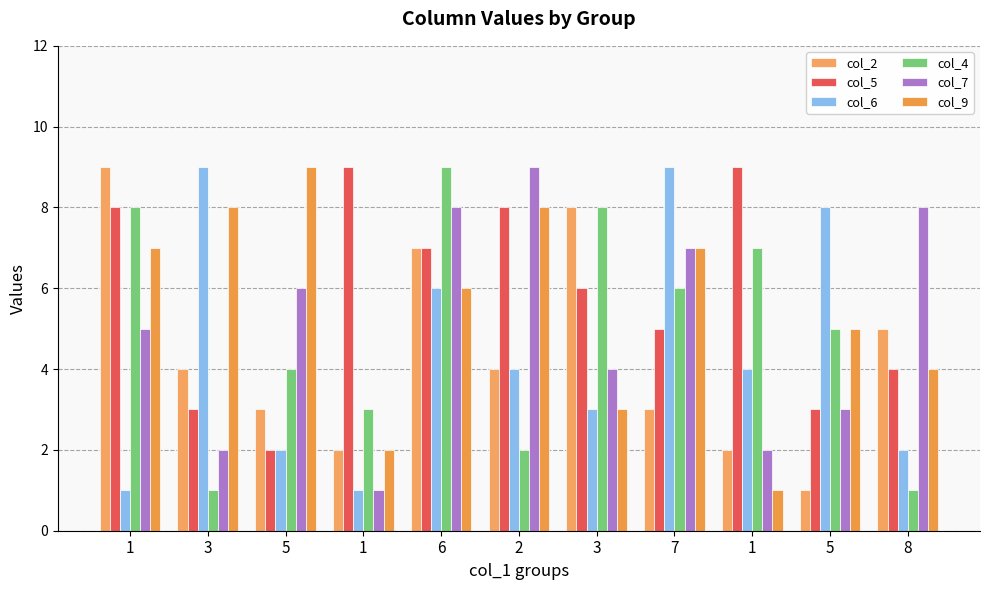

Which series has the widest spread of values?

col_2